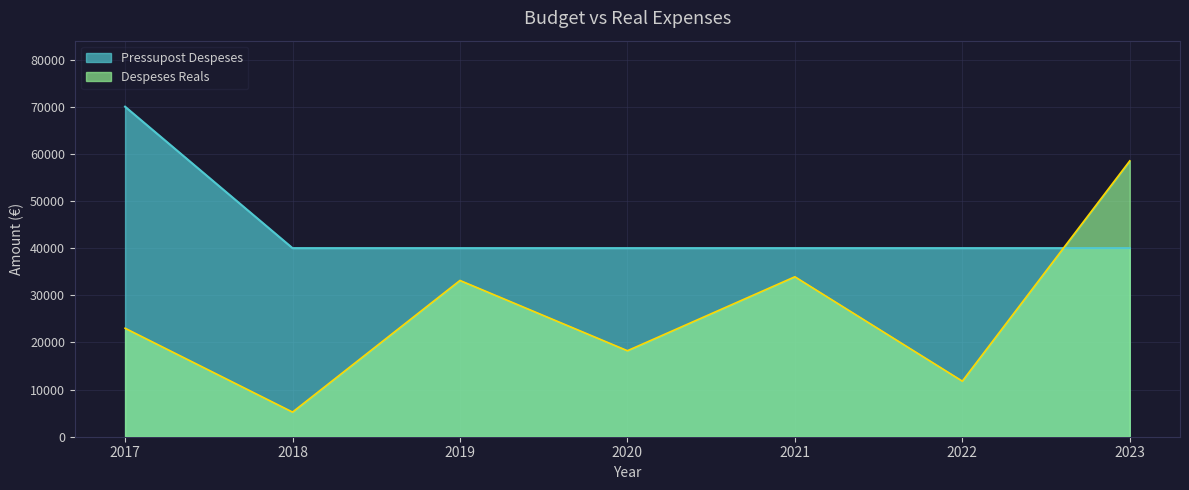

At how many categories does at least one series exceed 17305?

7